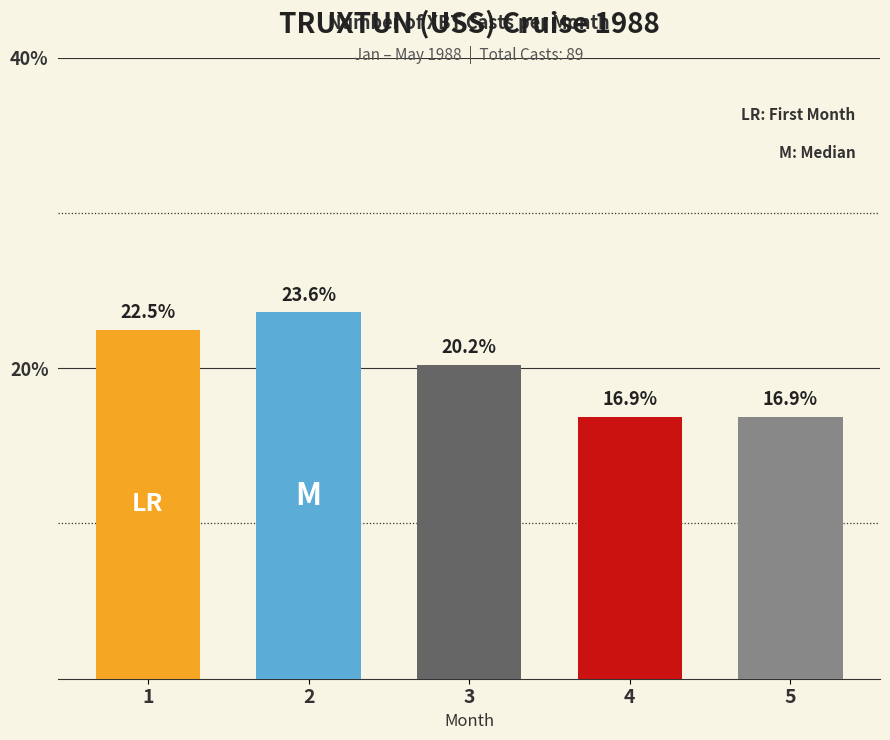

At which label is the value closest to 20?

3